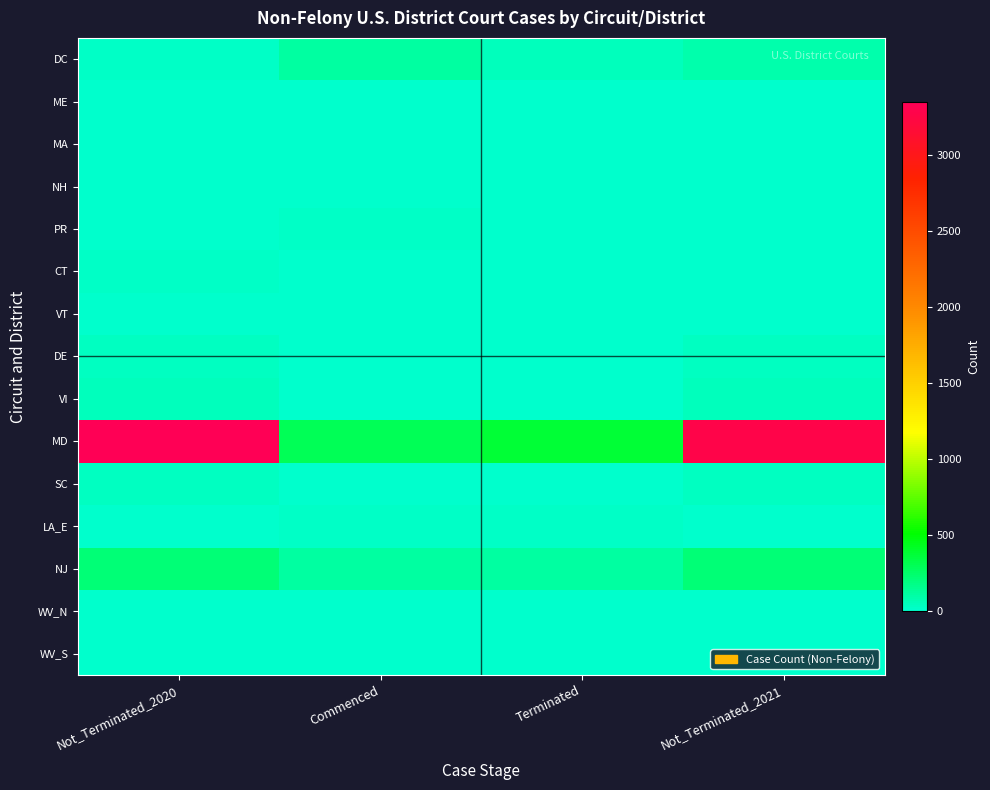

At Not_Terminated_2021, list the series in order from largest to smallest.

MD, NJ, DC, VI, DE, SC, CT, LA_E, PR, ME, VT, WV_N, MA, WV_S, NH